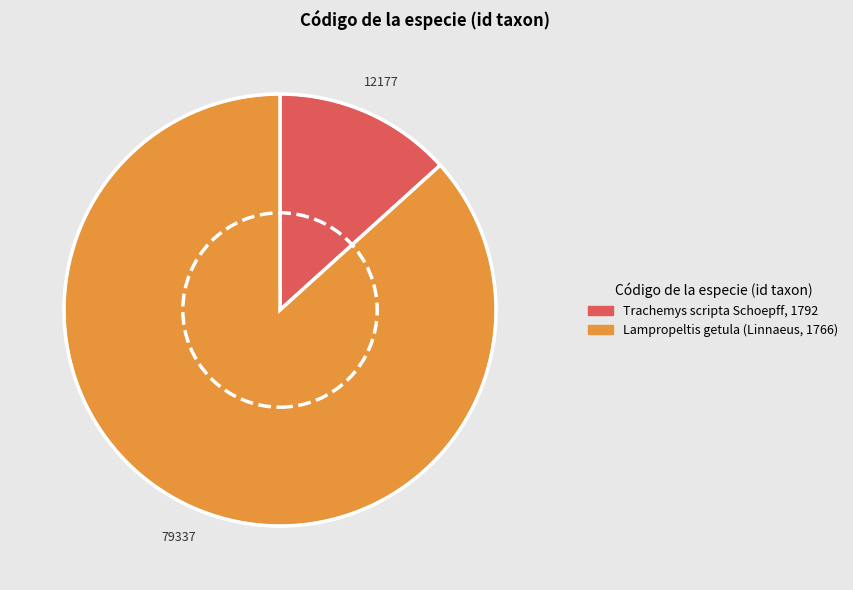

Rank the categories by value from highest to lowest.

Lampropeltis getula (Linnaeus, 1766), Trachemys scripta Schoepff, 1792